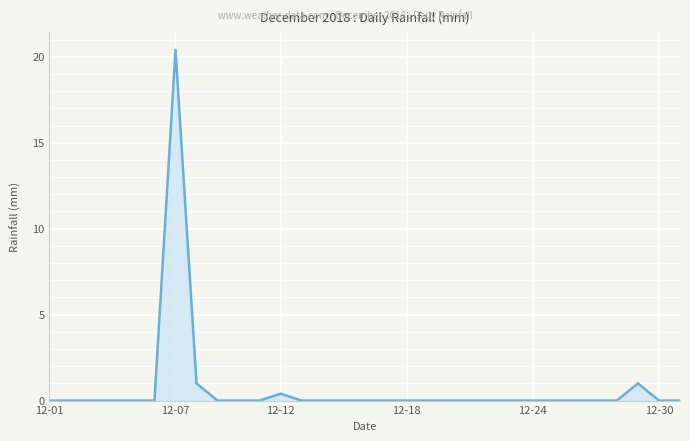

What is the maximum value shown in the chart?

20.4